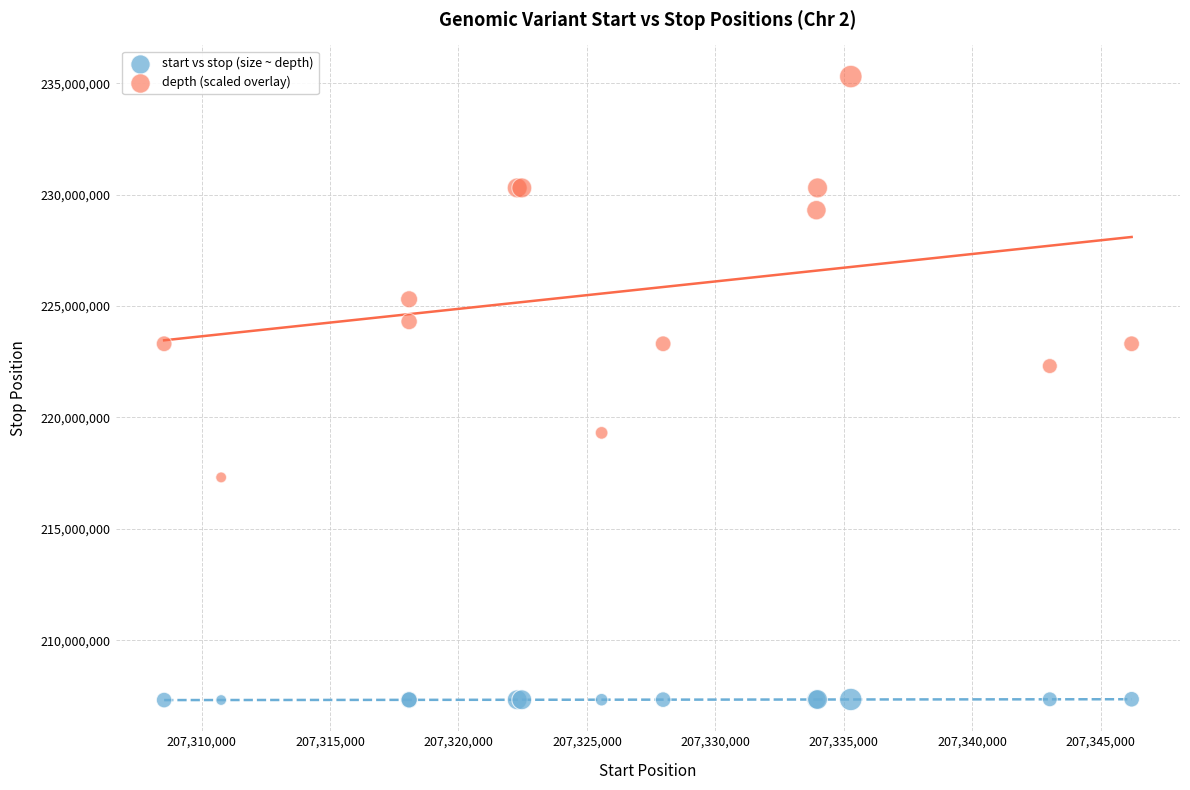

What are all the series names shown in the legend?

start vs stop (size ~ depth), depth (scaled overlay)